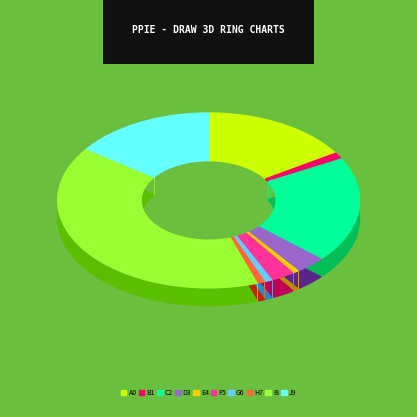

How many segments does this pie chart have?

10